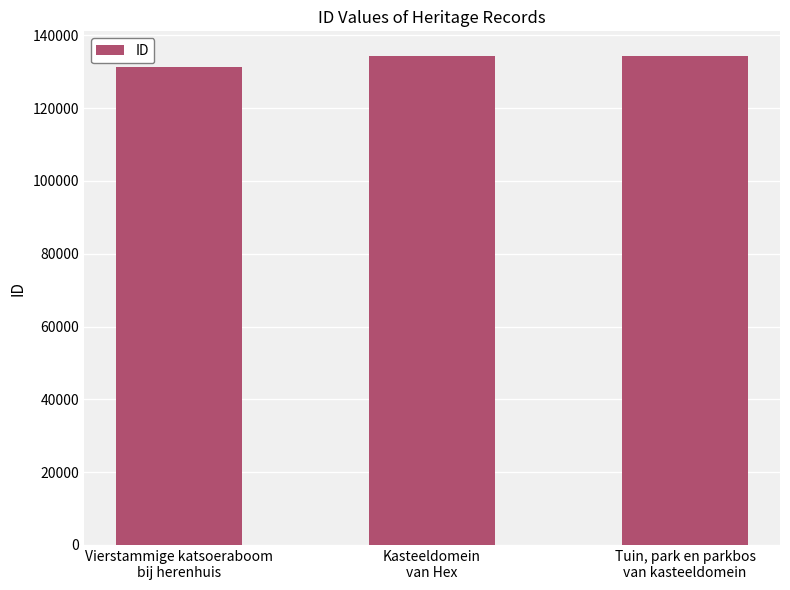

What is the value of the 2nd bar from the left?

134309